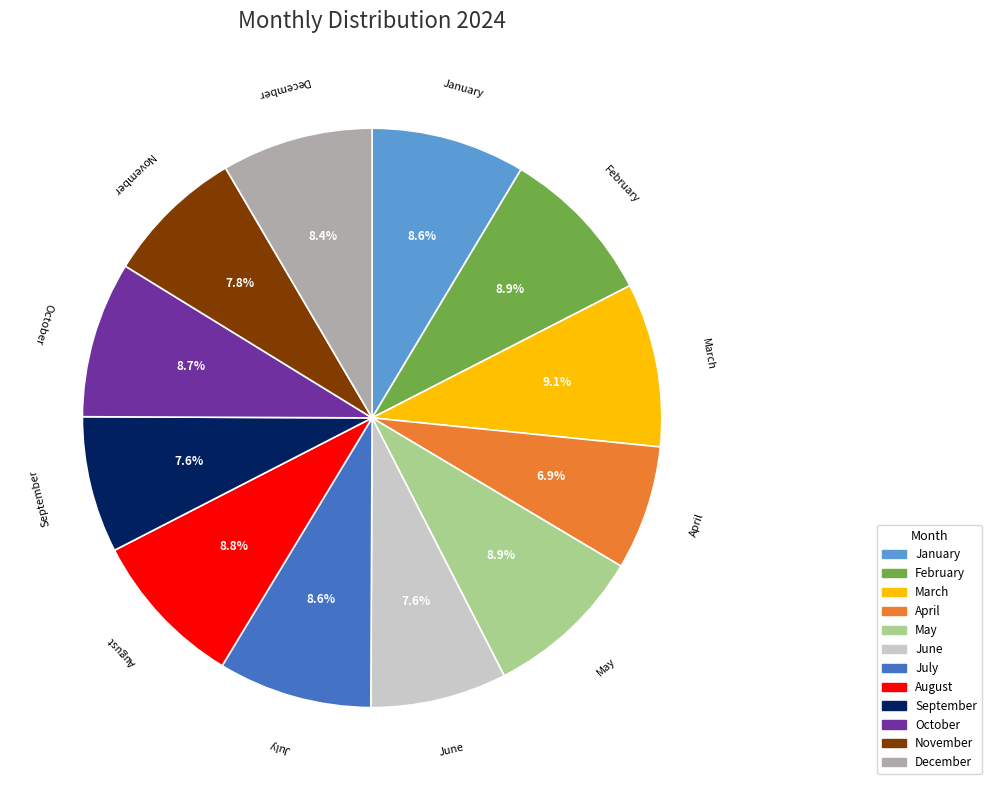

To the nearest percent, what is the average slice percentage?

8%